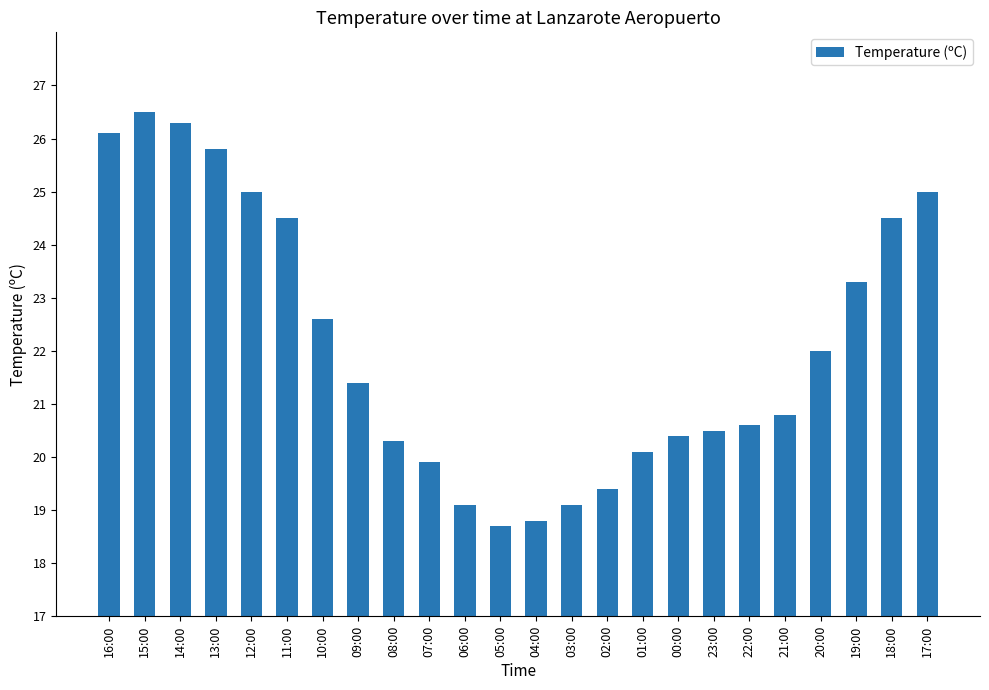

What is the average value?

22.1